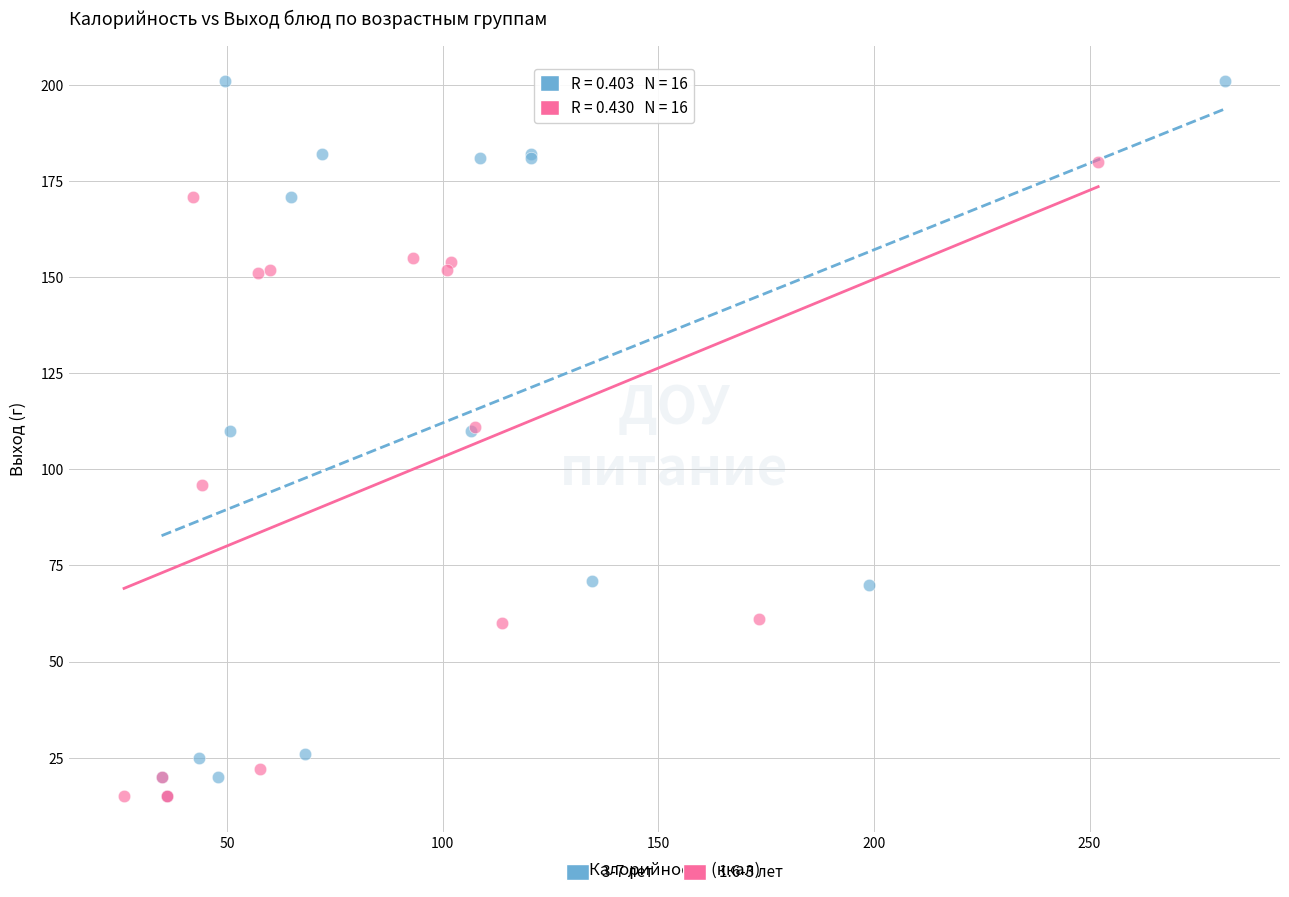

Which series contains the highest Y value?

3-7 лет